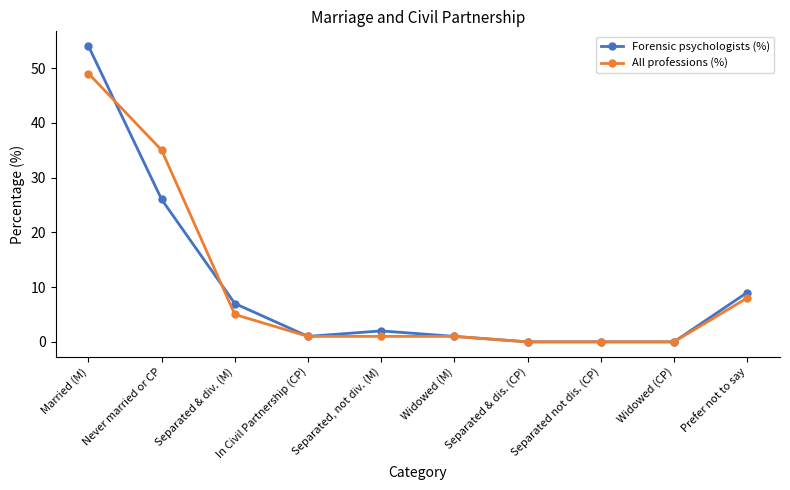

List the series in order of their peak value, highest first.

Forensic psychologists (%), All professions (%)